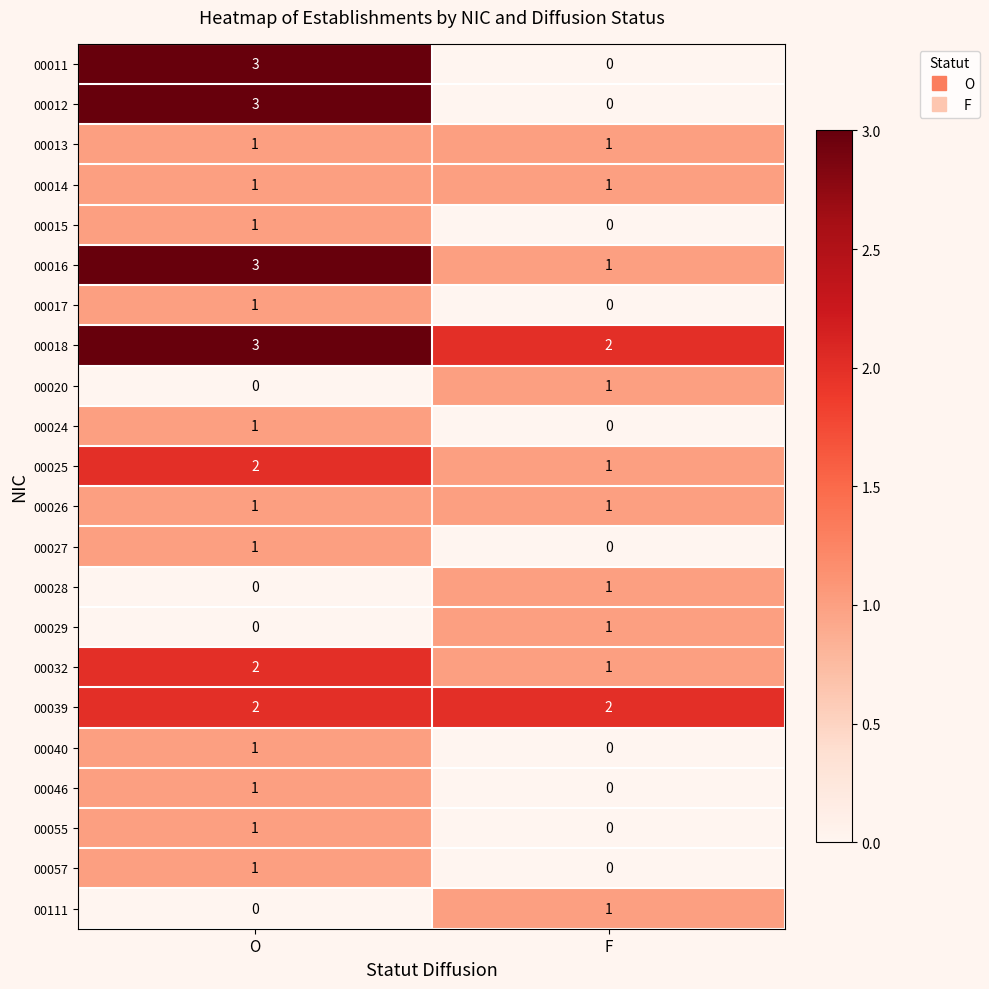

How many data points does each series have?

2